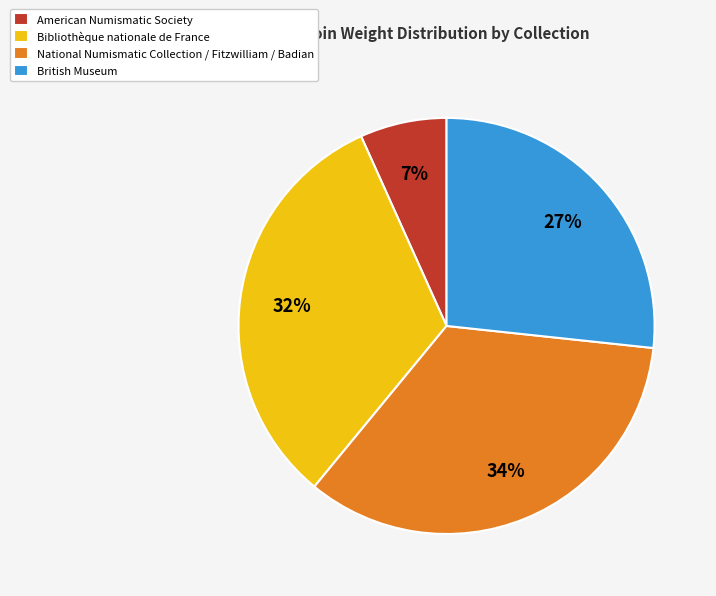

Is it true that British Museum is 15% of the pie?

False